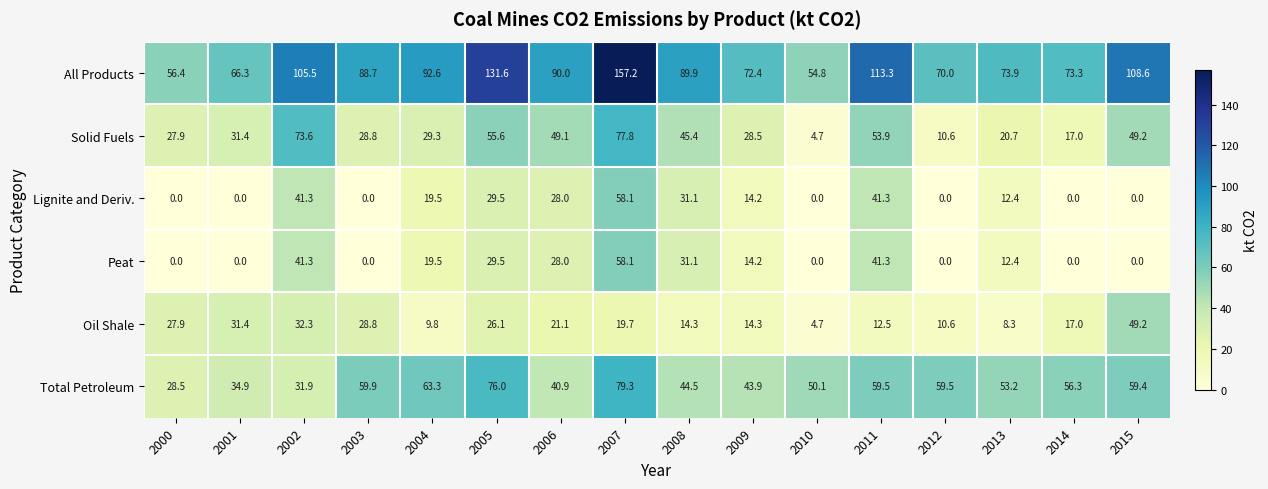

Is it true that Total Petroleum equals 79.3 at 2007?

True